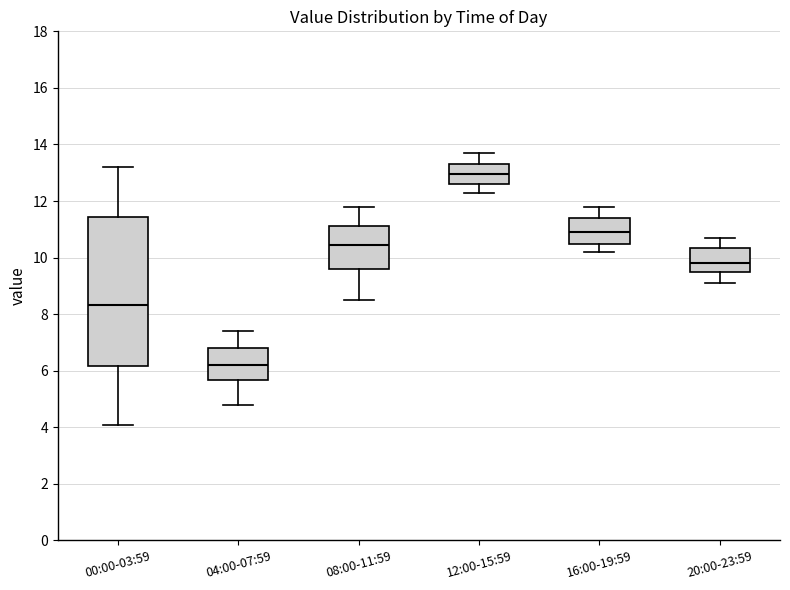

Where does the median line of the box for 16:00-19:59 sit on the y-axis? The values are not printed on the chart, so give them approximately, as read against the axis.

11.0